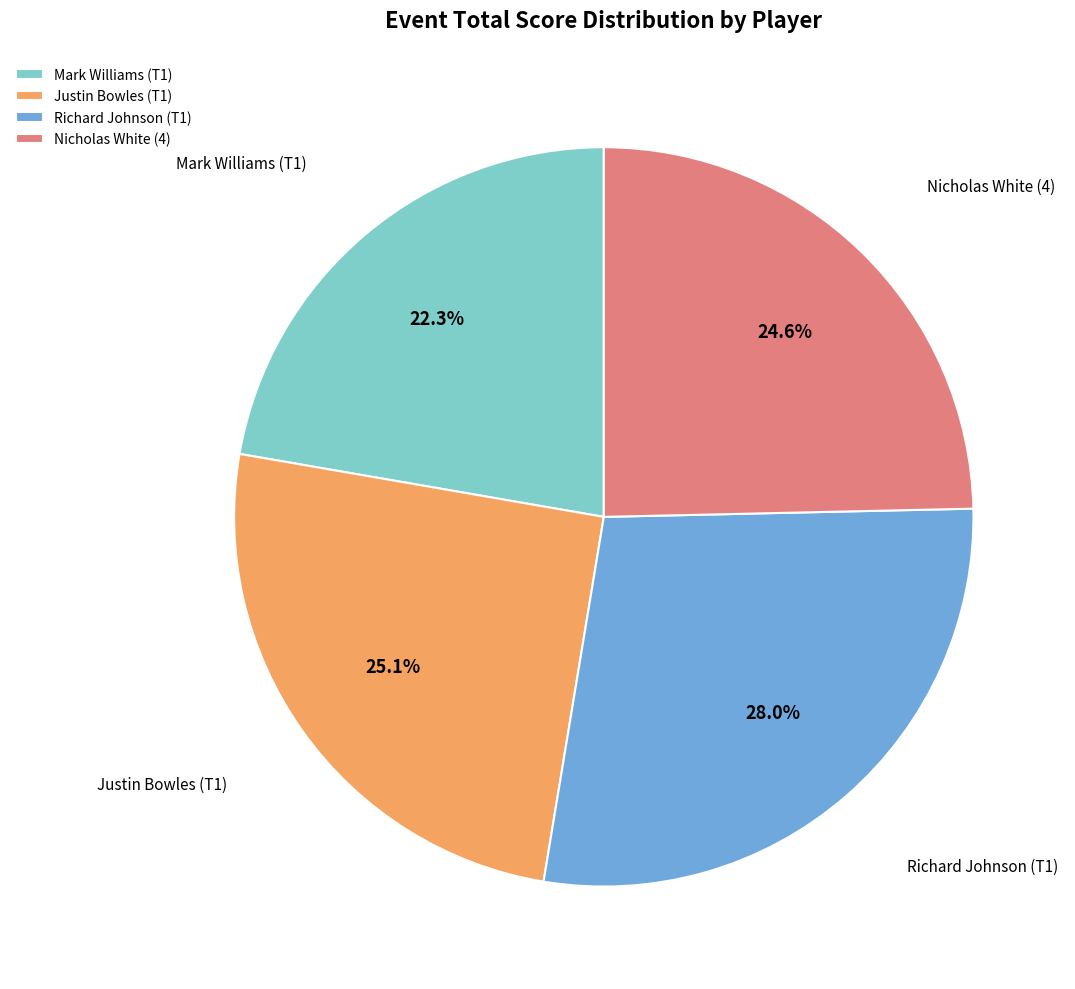

To the nearest percent, what is the combined percentage of Nicholas White (4) and Richard Johnson (T1)?

53%